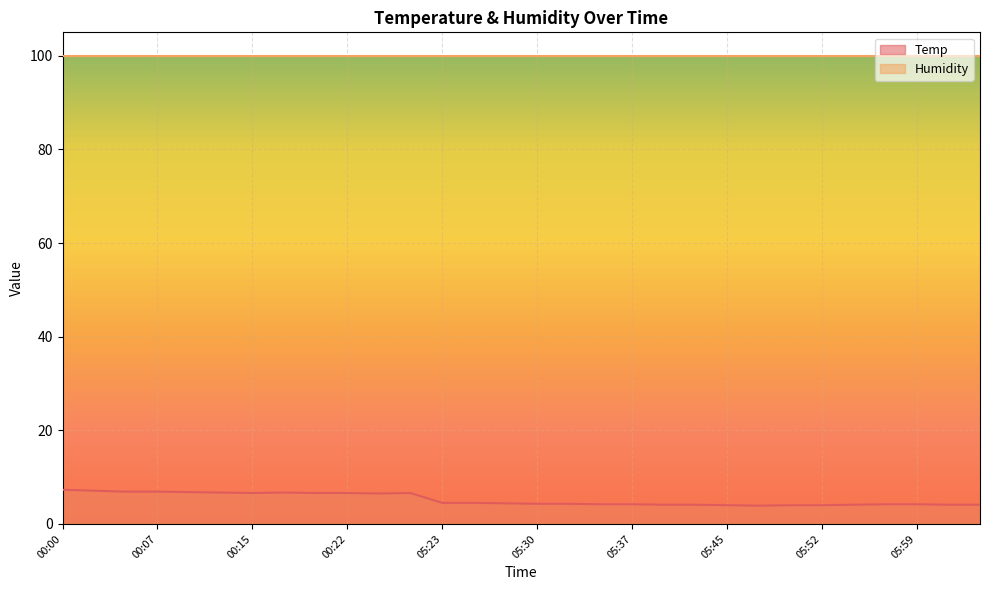

What is the average value?

5.2